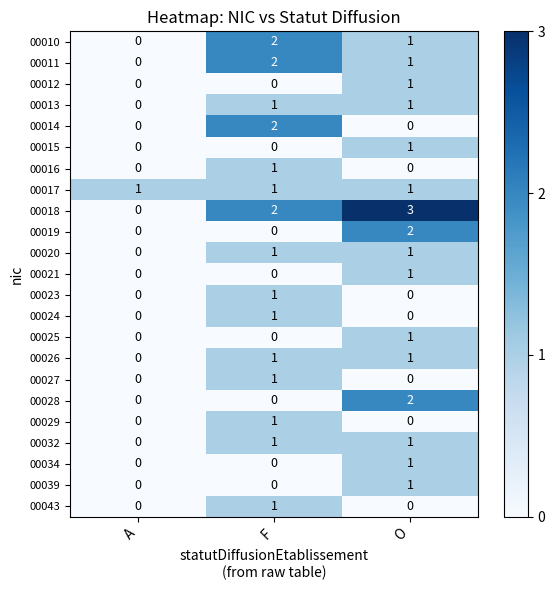

Which label corresponds to the largest value in the chart?

O